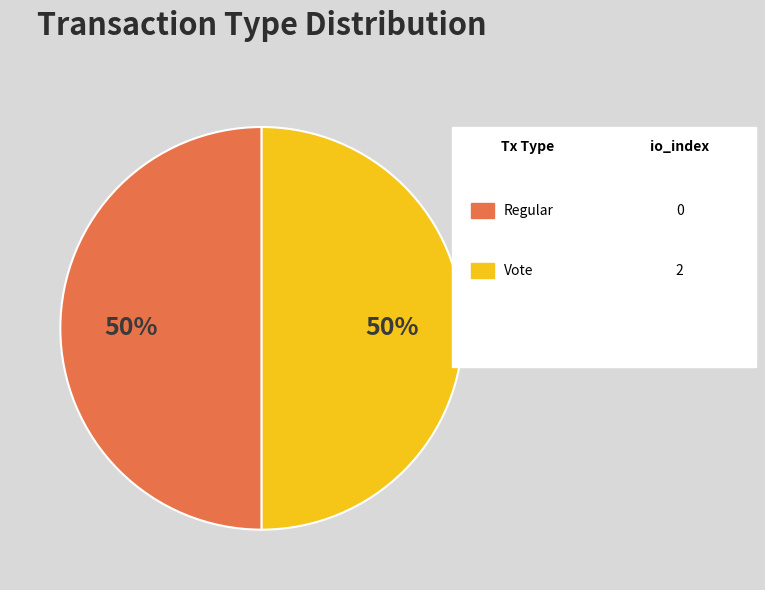

To the nearest percent, what is the average slice percentage?

50%